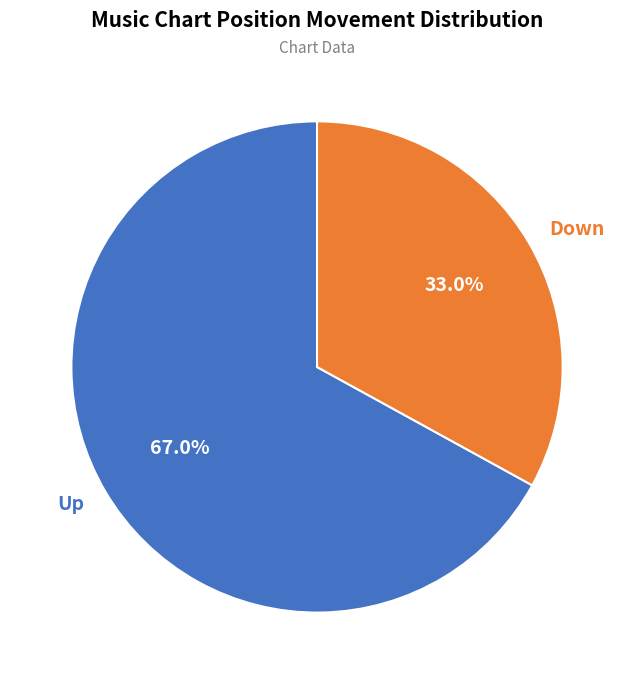

Count the number of slices in the pie.

2